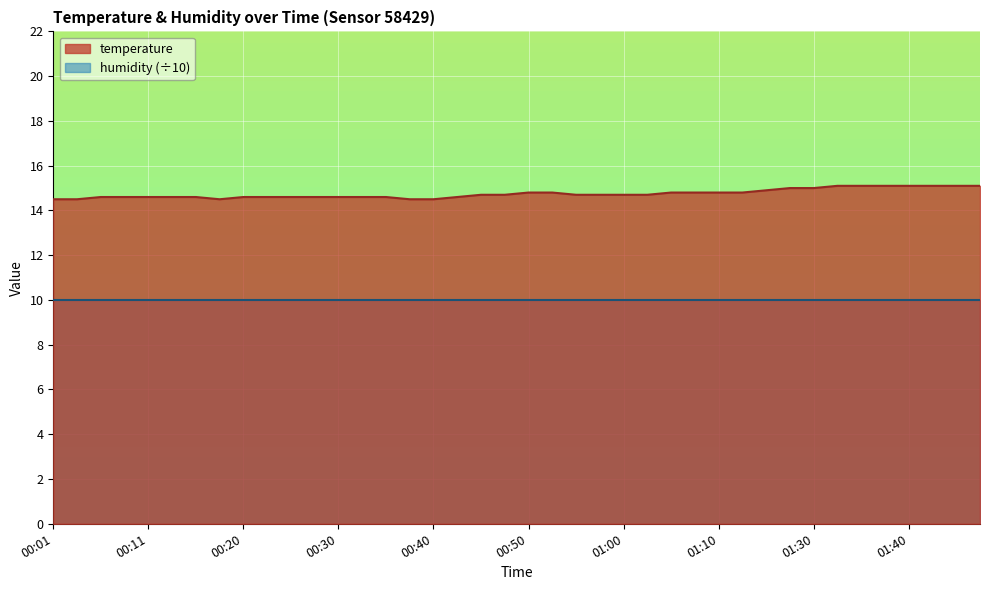

How many lines are shown in the chart?

2